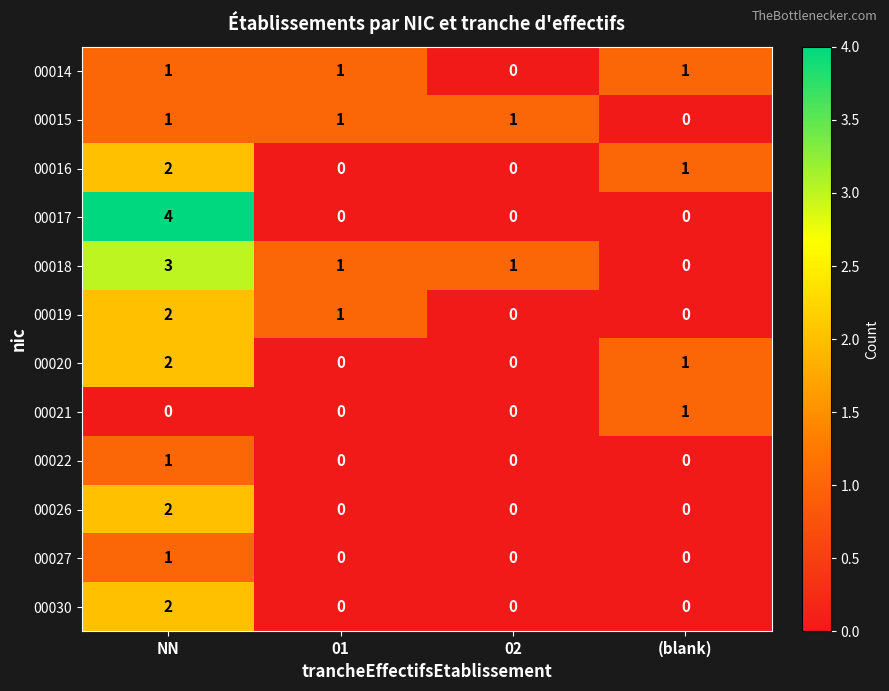

What is the sum of all 00015 values?

3